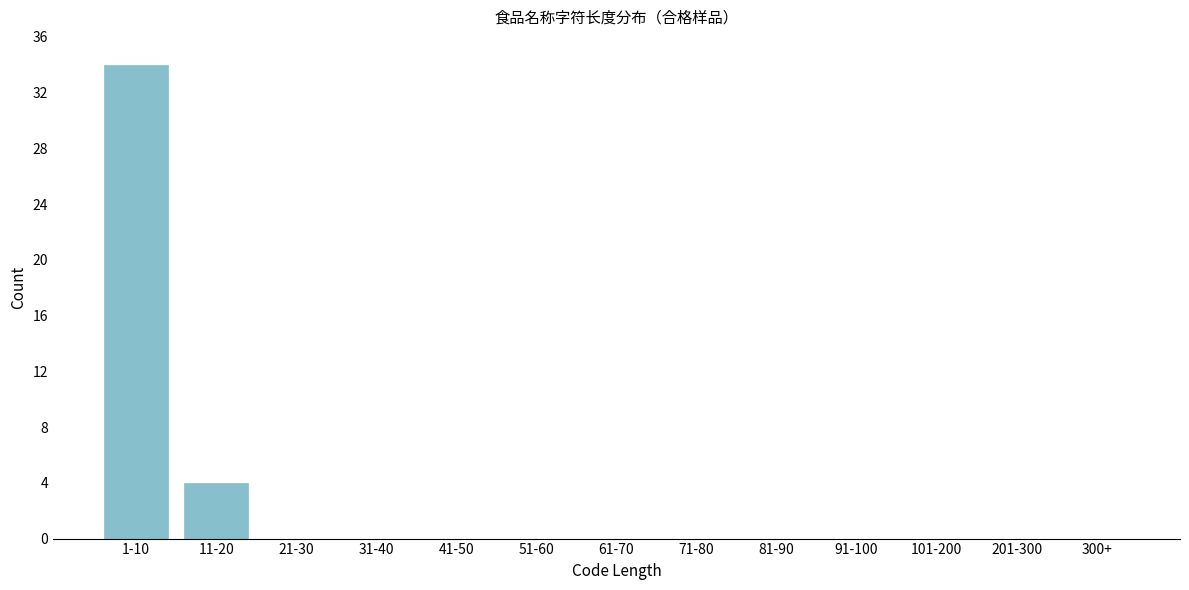

Reading right to left, list all the values displayed in this chart.

300+=0	201-300=0	101-200=0	91-100=0	81-90=0	71-80=0	61-70=0	51-60=0	41-50=0	31-40=0	21-30=0	11-20=4	1-10=34